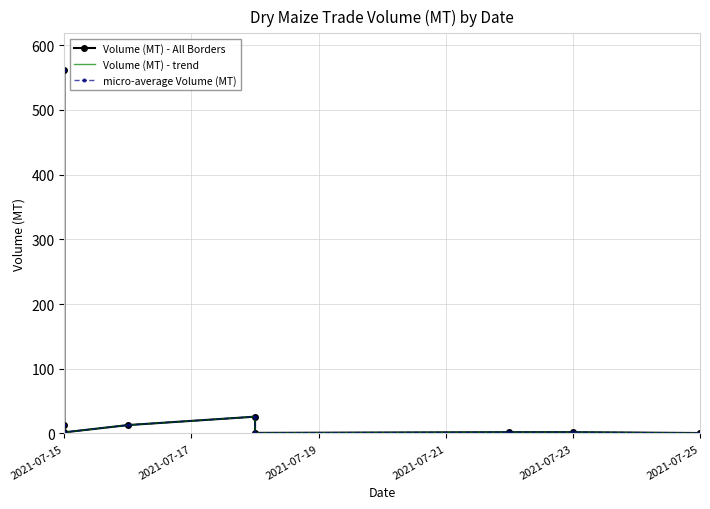

Rank the series at 2021-07-25 from lowest to highest value.

Volume (MT) - All Borders, Volume (MT) - trend, micro-average Volume (MT)